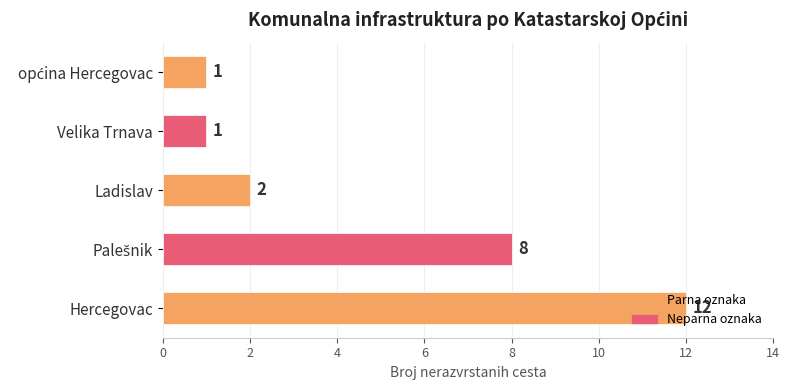

The value at Velika Trnava is 2. True or false?

False